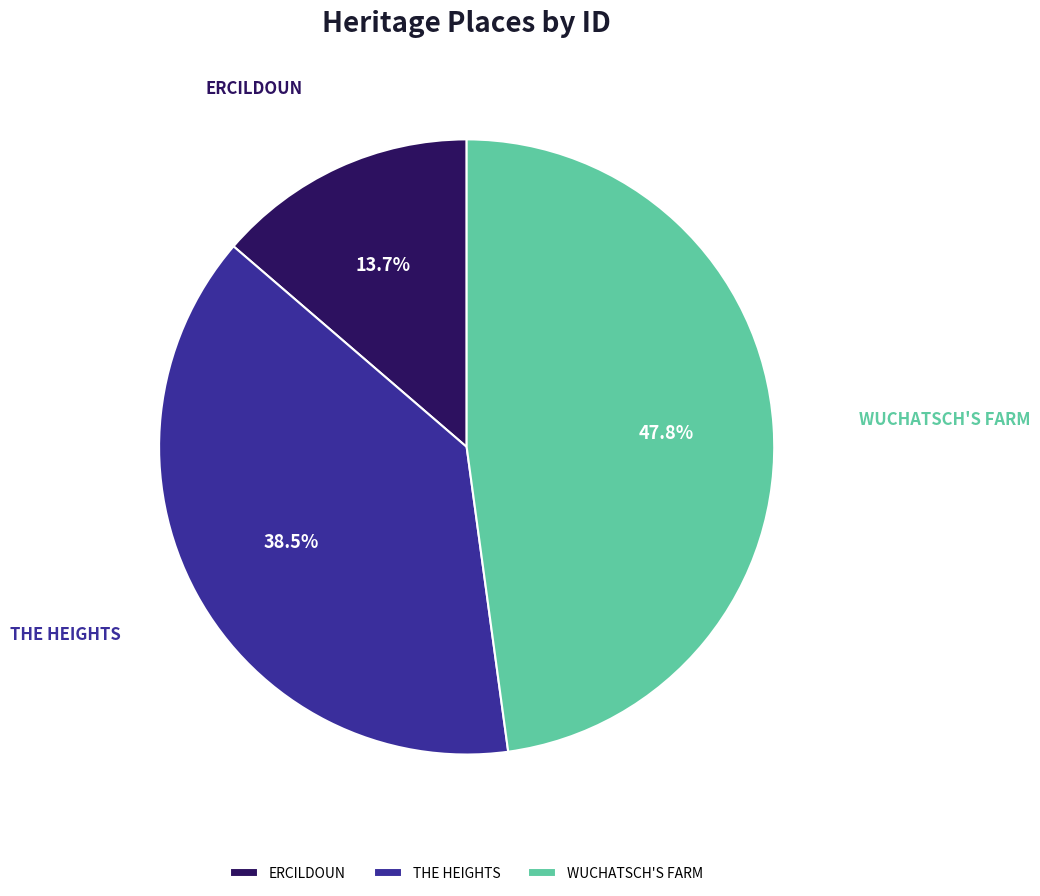

Approximately how many times larger is the value at WUCHATSCH'S FARM compared to THE HEIGHTS?

1.2